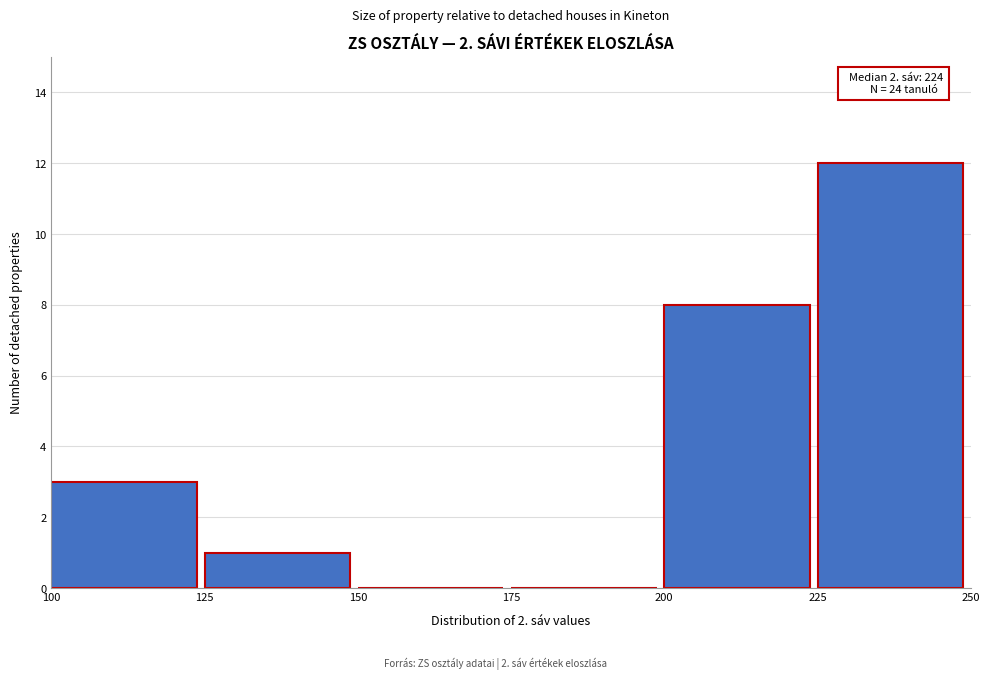

Over which range of the x-axis is the bar tallest?

225 to 250